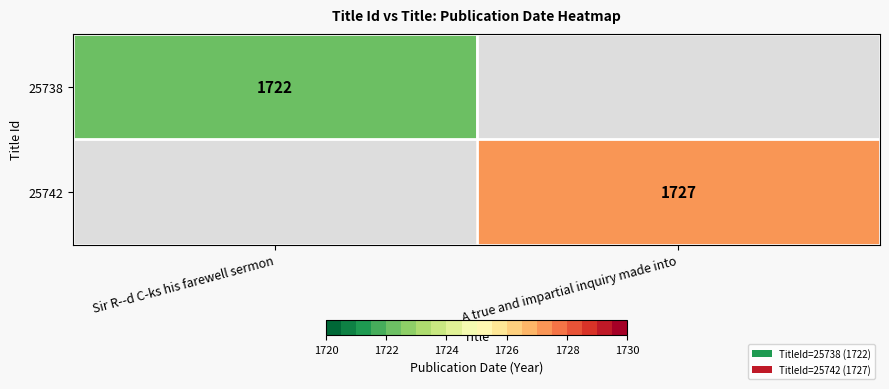

Is it true that 25738 equals 1722 at Sir R--d C-ks his farewell sermon?

True